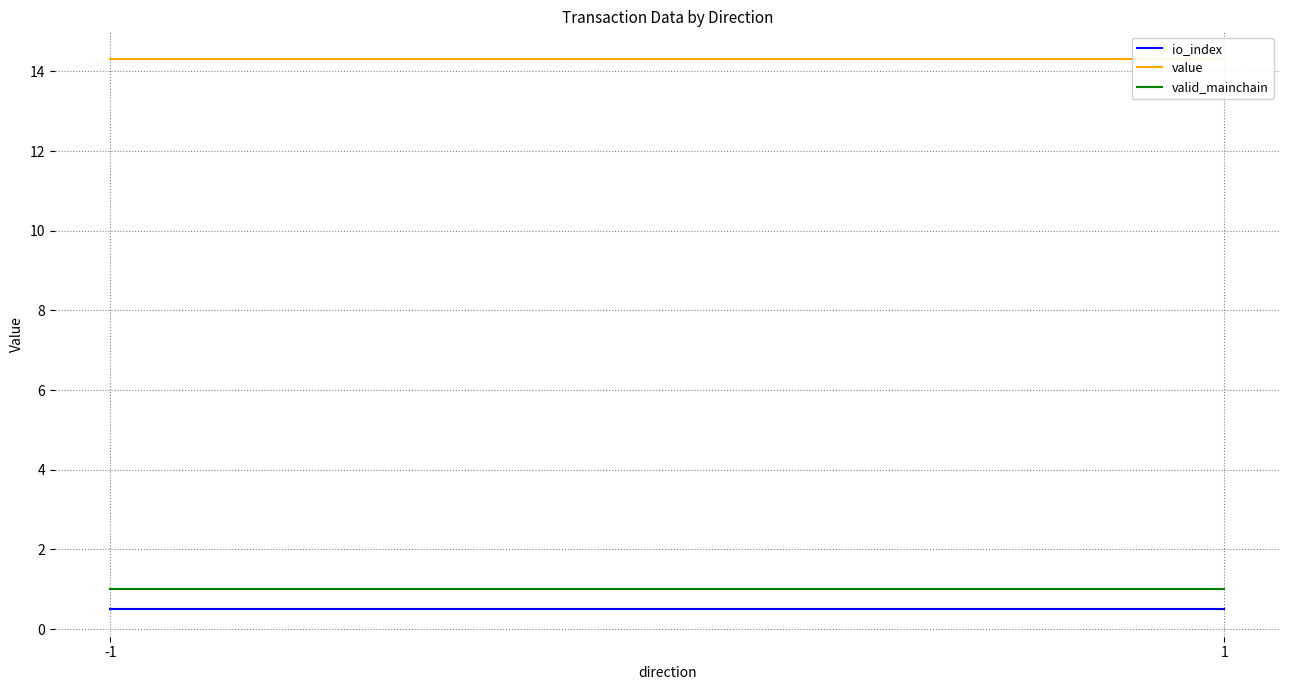

Reading right to left, transcribe all the data shown in this chart.

io_index: 0.5	0.5
value: 14.3	14.3
valid_mainchain: 1.0	1.0